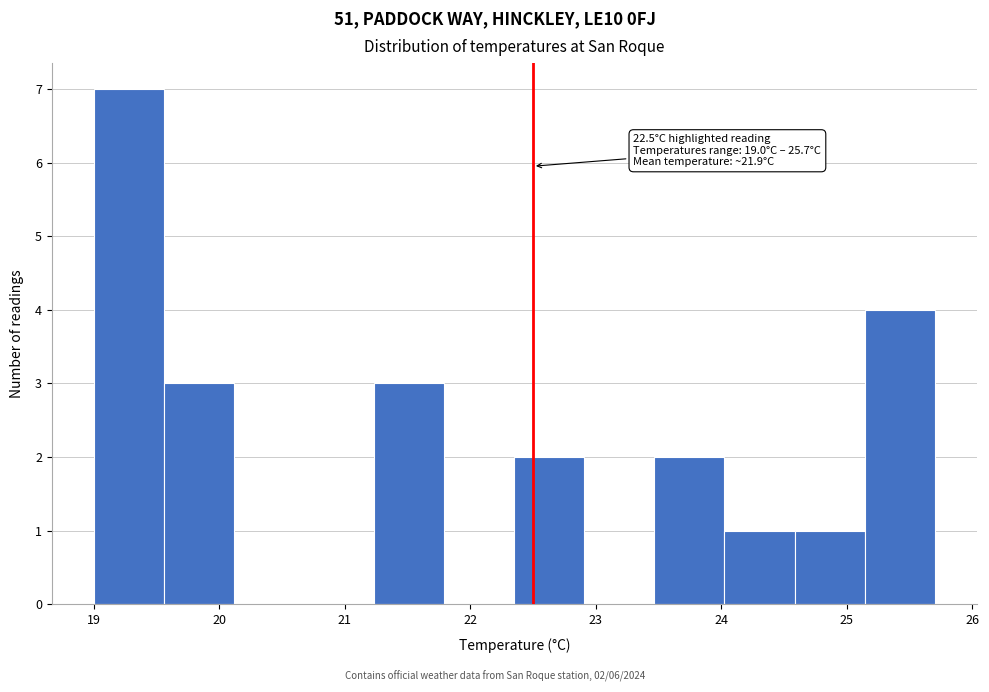

Which range on the x-axis has the tallest bar?

19.0 to 19.6